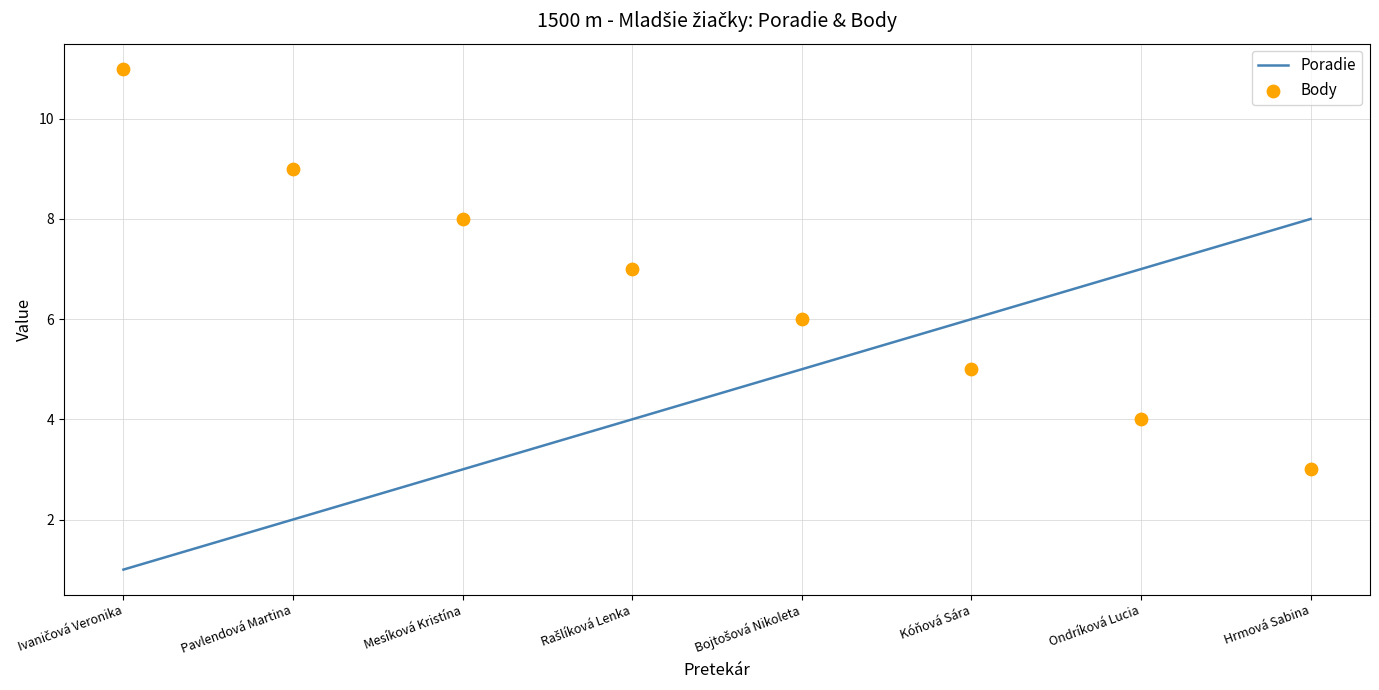

Which series has the widest spread of Y values?

Body